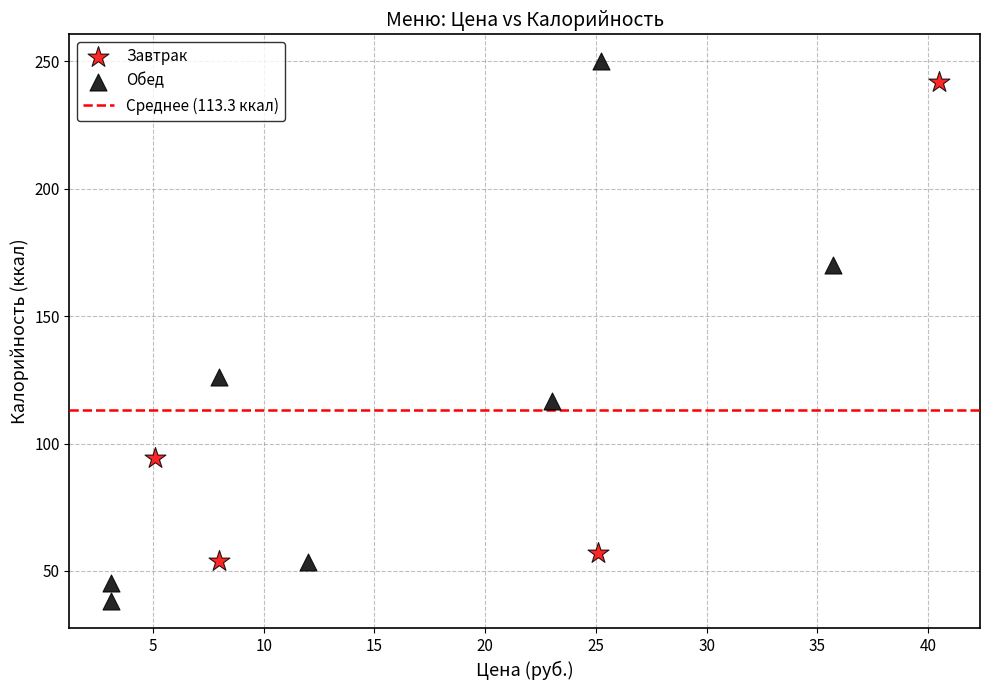

Which series reaches the maximum Y coordinate?

Обед